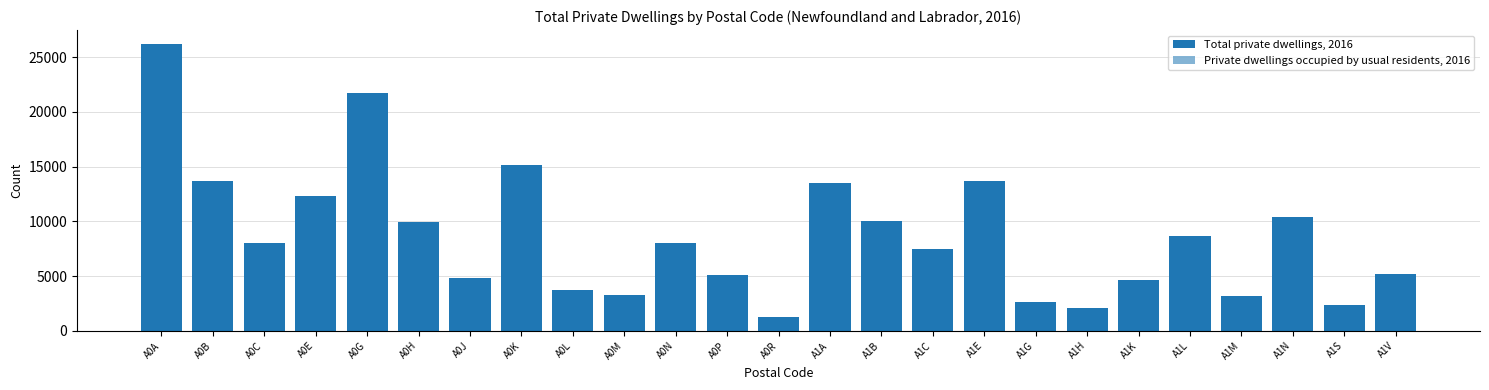

Between A0N and A1C, which is larger?

A0N